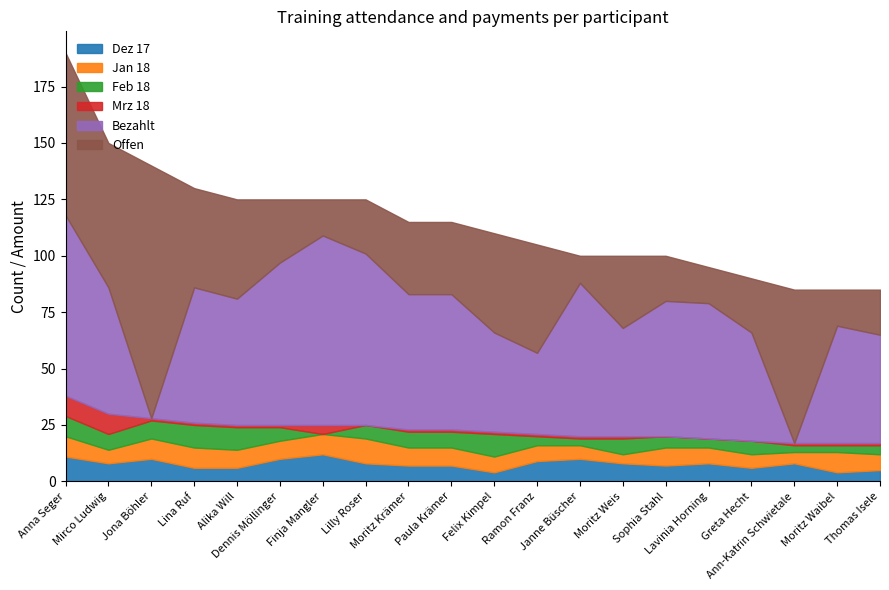

Is it true that Feb 18 equals 10 at Lina Ruf?

True